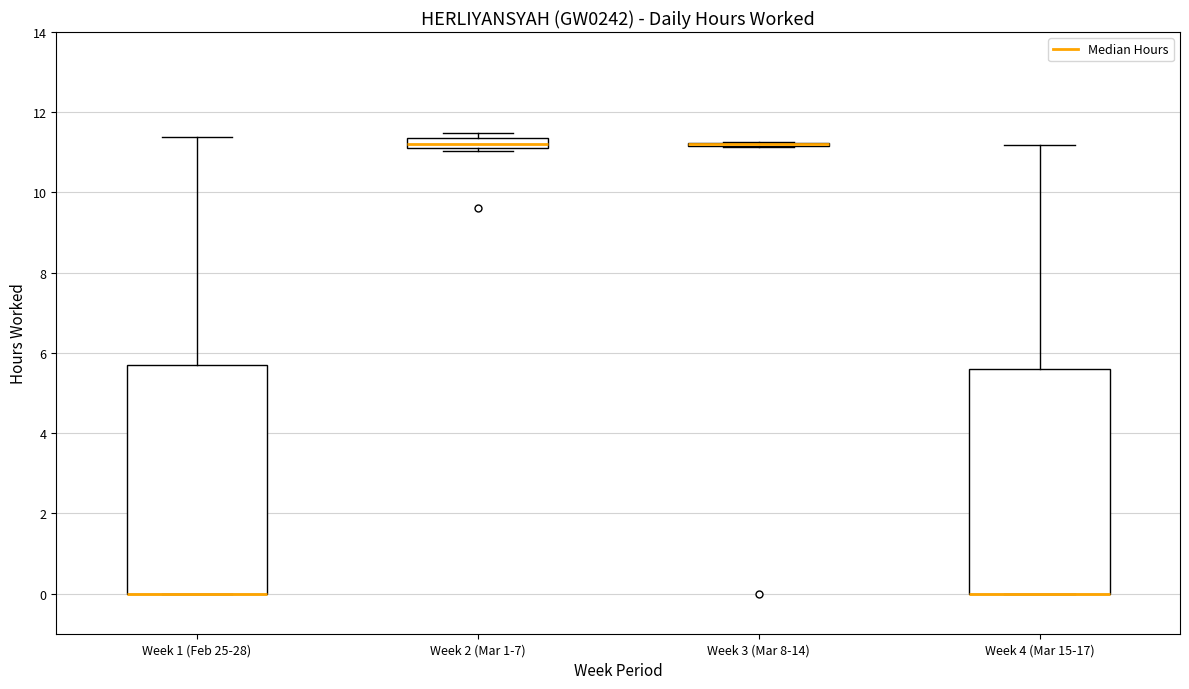

Where does the upper whisker of the box for Week 4 (Mar 15-17) end on the y-axis? The values are not printed on the chart, so give them approximately, as read against the axis.

11.2